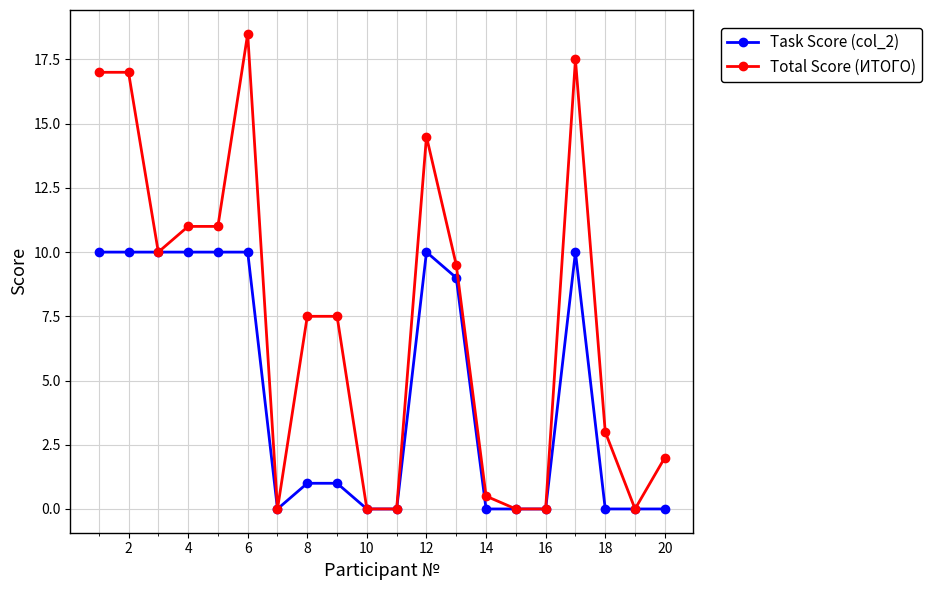

Count the number of data series in this chart.

2